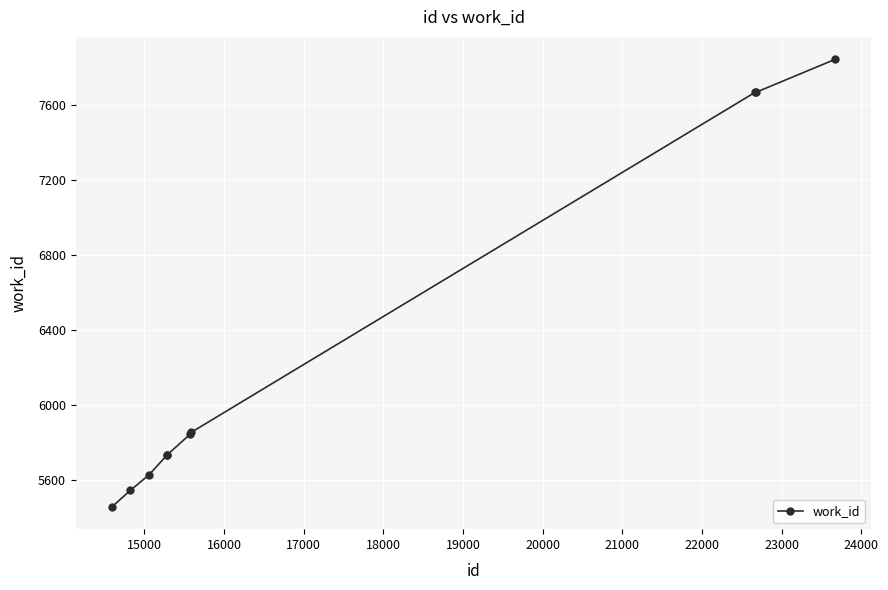

What is the difference between the maximum and second lowest values?

2297